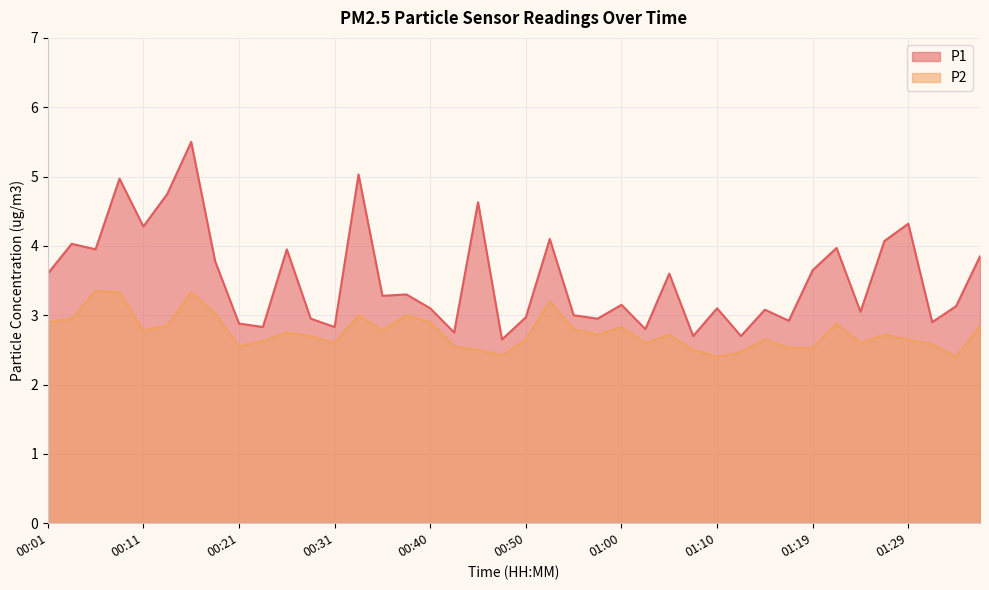

Reading right to left, transcribe all the data shown in this chart.

P1: 01:37=3.9	01:34=3.1	01:32=2.9	01:29=4.3	01:27=4.1	01:24=3.0	01:22=4.0	01:19=3.6	01:17=2.9	01:14=3.1	01:12=2.7	01:10=3.1	01:07=2.7	01:05=3.6	01:02=2.8	01:00=3.1	00:57=3.0	00:55=3.0	00:52=4.1	00:50=3.0	00:48=2.6	00:45=4.6	00:43=2.8	00:40=3.1	00:38=3.3	00:35=3.3	00:33=5.0	00:31=2.8	00:28=3.0	00:26=4.0	00:23=2.8	00:21=2.9	00:18=3.8	00:16=5.5	00:13=4.8	00:11=4.3	00:09=5.0	00:06=4.0	00:04=4.0	00:01=3.6
P2: 01:37=2.9	01:34=2.4	01:32=2.6	01:29=2.6	01:27=2.7	01:24=2.6	01:22=2.9	01:19=2.5	01:17=2.5	01:14=2.6	01:12=2.5	01:10=2.4	01:07=2.5	01:05=2.7	01:02=2.6	01:00=2.8	00:57=2.7	00:55=2.8	00:52=3.2	00:50=2.6	00:48=2.4	00:45=2.5	00:43=2.5	00:40=2.9	00:38=3.0	00:35=2.8	00:33=3.0	00:31=2.6	00:28=2.7	00:26=2.8	00:23=2.6	00:21=2.5	00:18=3.0	00:16=3.3	00:13=2.9	00:11=2.8	00:09=3.3	00:06=3.4	00:04=3.0	00:01=2.9